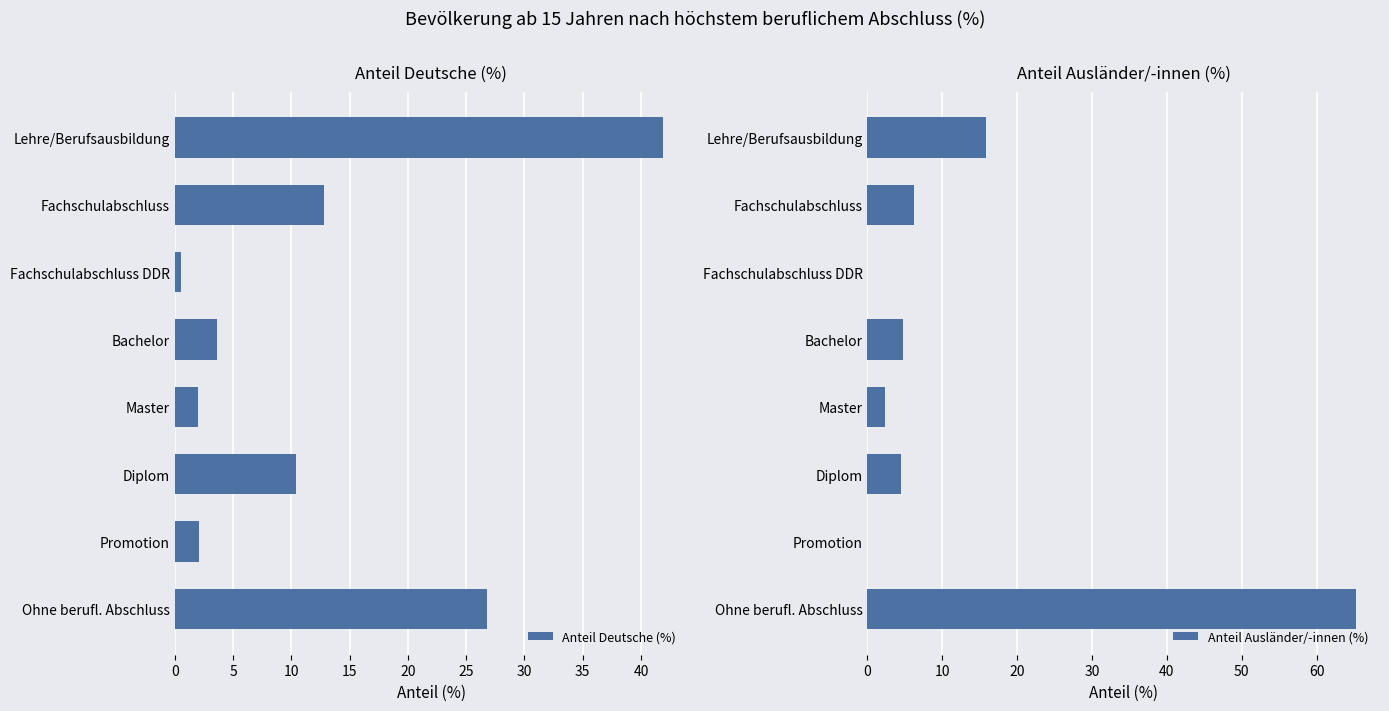

Are the bars grouped side by side (vs. stacked)?

Yes